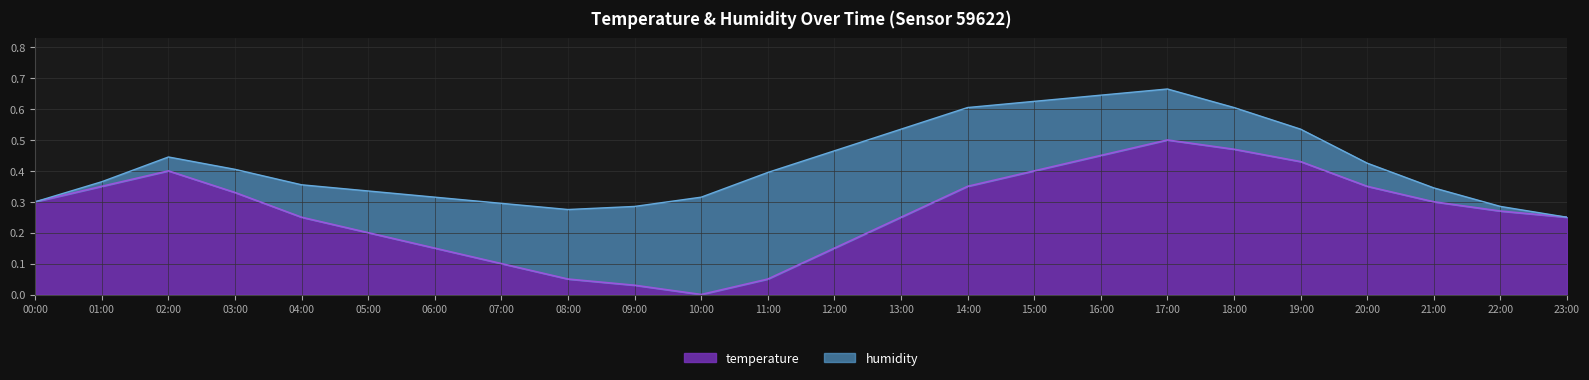

Which category has the highest value across all series?

17:00